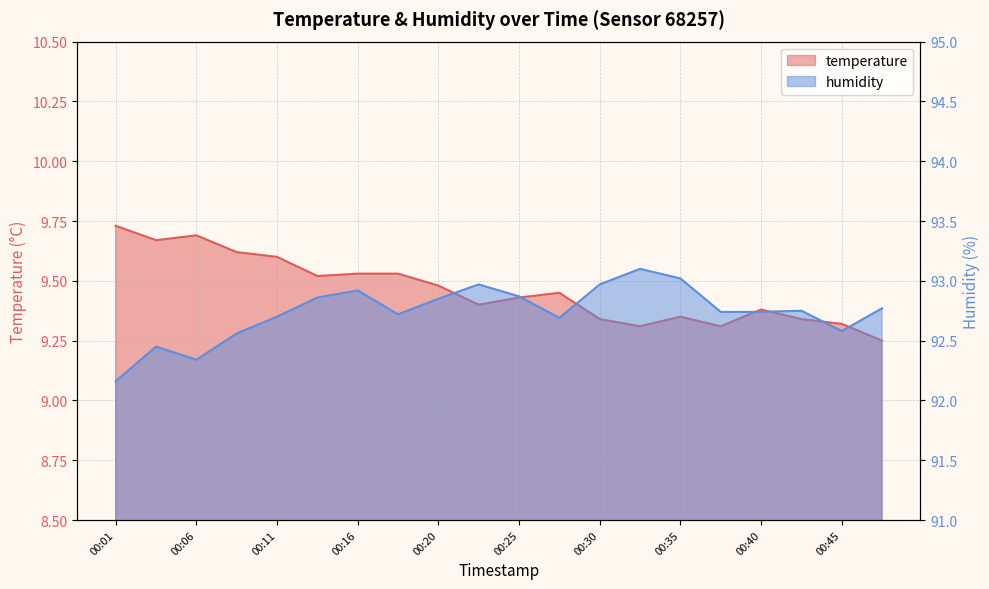

Reading left to right, extract all data points from this chart.

temperature: 00:01=9.7	00:03=9.7	00:06=9.7	00:08=9.6	00:11=9.6	00:13=9.5	00:16=9.5	00:18=9.5	00:20=9.5	00:23=9.4	00:25=9.4	00:28=9.4	00:30=9.3	00:33=9.3	00:35=9.3	00:38=9.3	00:40=9.4	00:42=9.3	00:45=9.3	00:47=9.2
humidity: 00:01=92.2	00:03=92.5	00:06=92.3	00:08=92.6	00:11=92.7	00:13=92.9	00:16=92.9	00:18=92.7	00:20=92.8	00:23=93.0	00:25=92.9	00:28=92.7	00:30=93.0	00:33=93.1	00:35=93.0	00:38=92.7	00:40=92.7	00:42=92.8	00:45=92.6	00:47=92.8